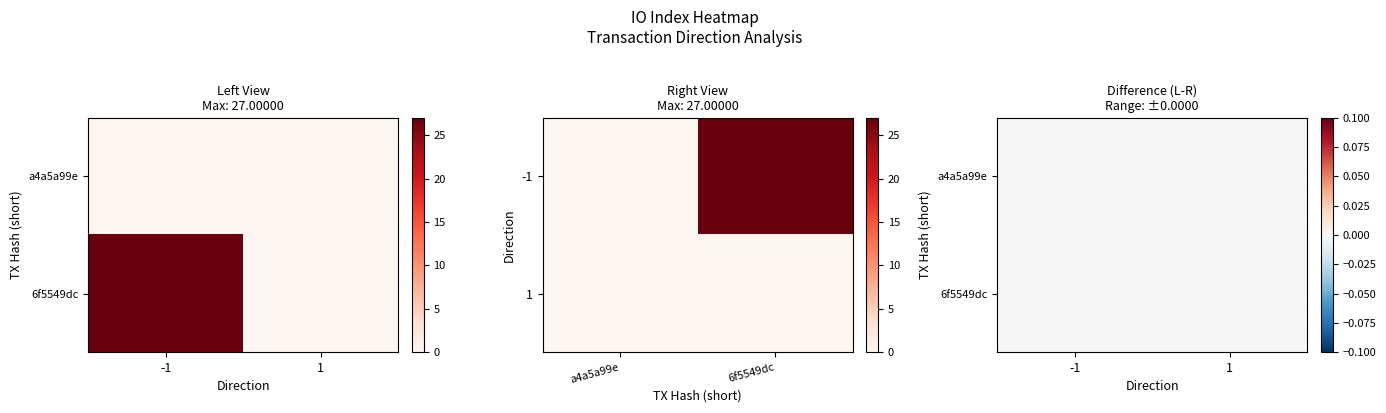

What is the sum of all 6f5549dc values?

28